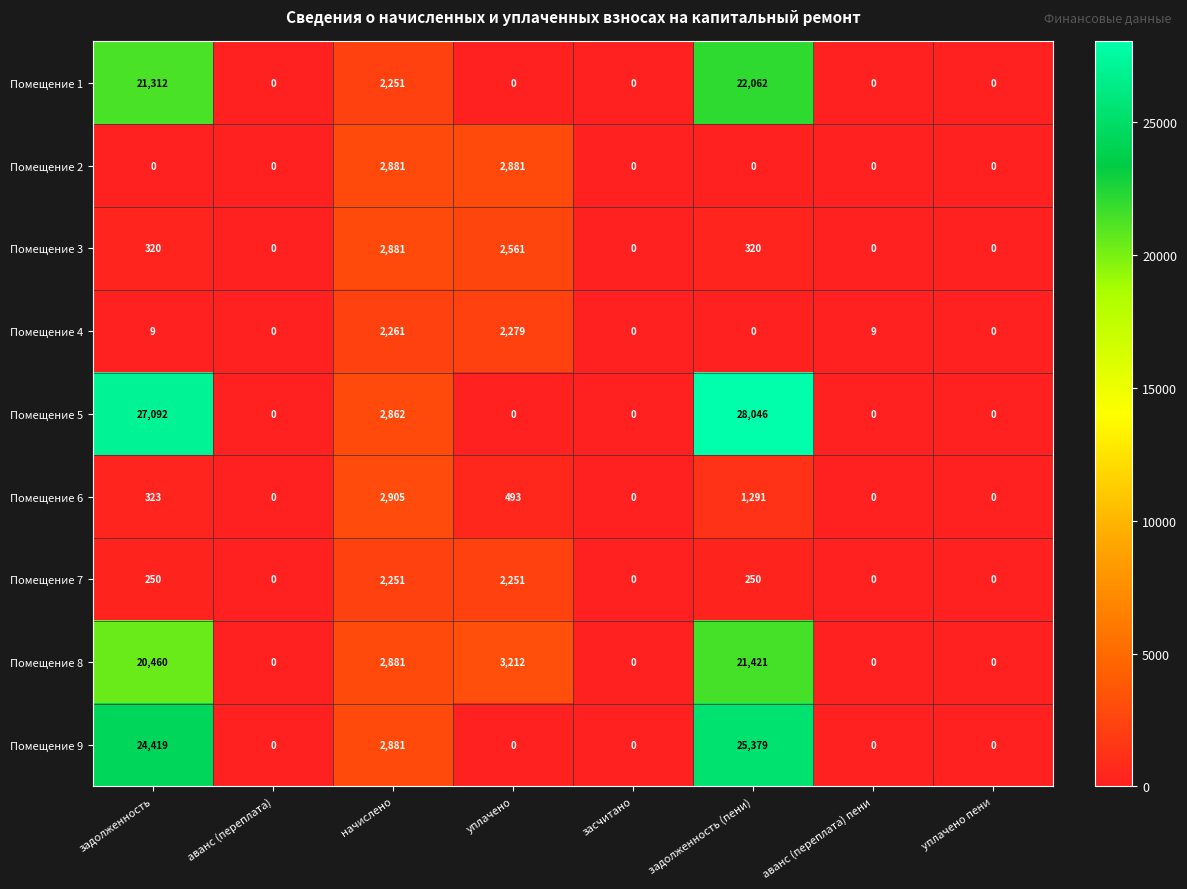

What is the difference between the highest and lowest values at задолженность (пени)?

28046